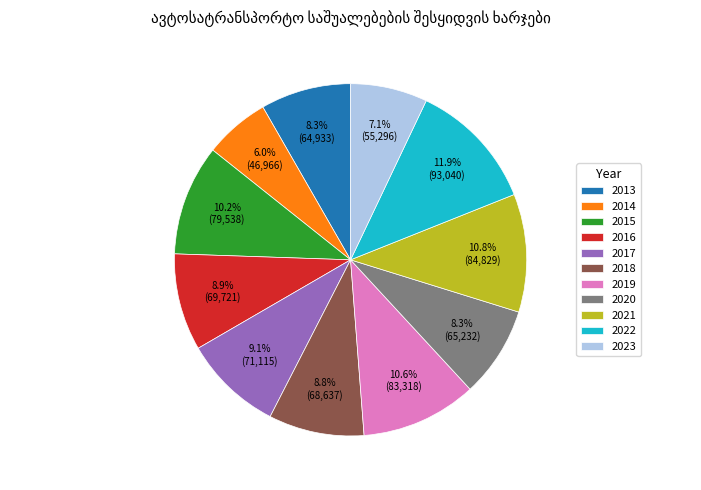

Is the sum of 2014 and 2019 greater than half?

No